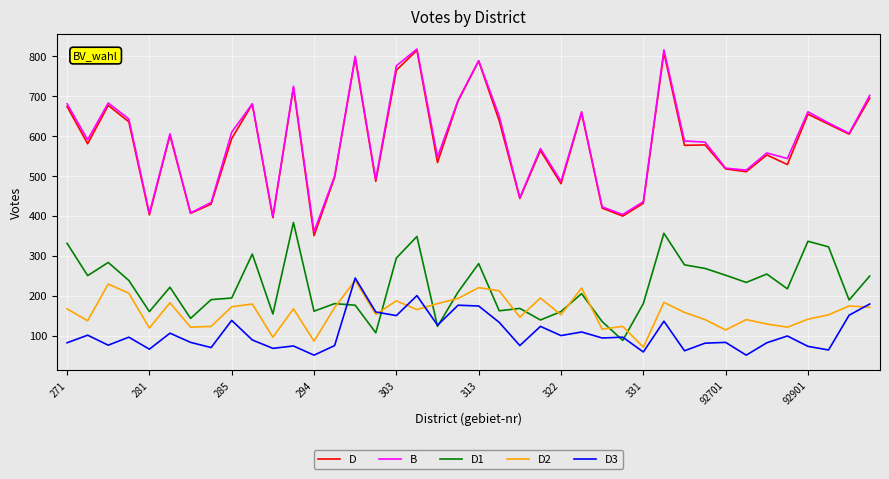

What is the smallest value displayed?

52